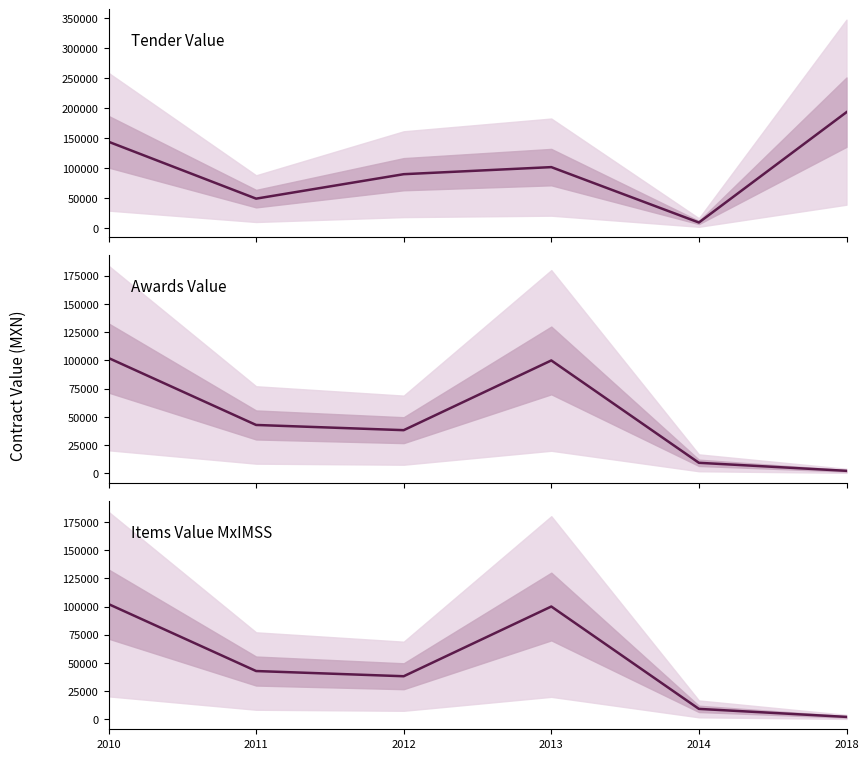

Reading left to right, transcribe all the data shown in this chart.

Tender Value: 2010=143777.0	2011=48747.4	2012=89570.4	2013=101384.1	2014=8891.4	2018=193140.0
Awards Value: 2010=102171.4	2011=42861.8	2012=38252.0	2013=99999.7	2014=9338.0	2018=2241.1
Items Value MxIMSS: 2010=102171.4	2011=42861.8	2012=38252.0	2013=99999.7	2014=9338.0	2018=2241.1